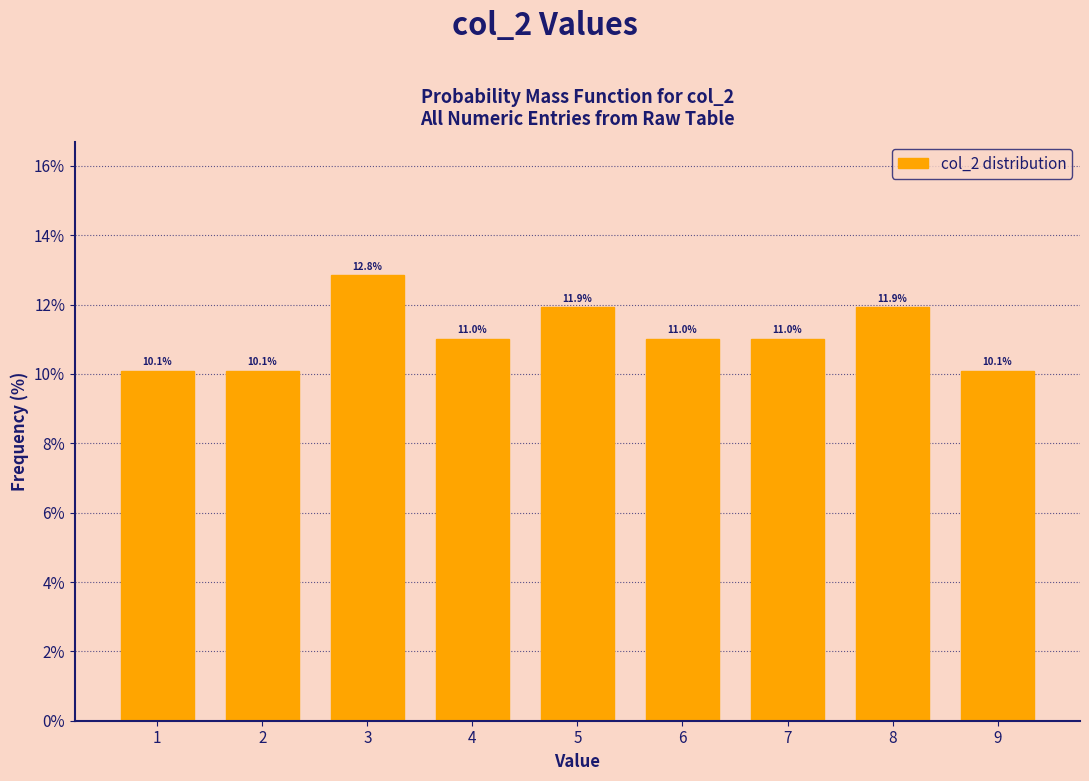

Reading left to right, what are all the values shown in this chart?

10.1	10.1	12.8	11.0	11.9	11.0	11.0	11.9	10.1